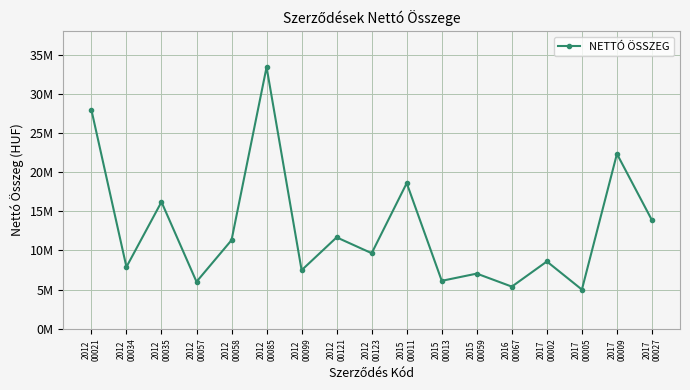

Reading left to right, transcribe all the data shown in this chart.

27960630	7889824	16200000	6000000	11318532	33428580	7475628	11674229	9647253	18600000	6120000	7041575	5379000	8591852	5000000	22338576	13859788